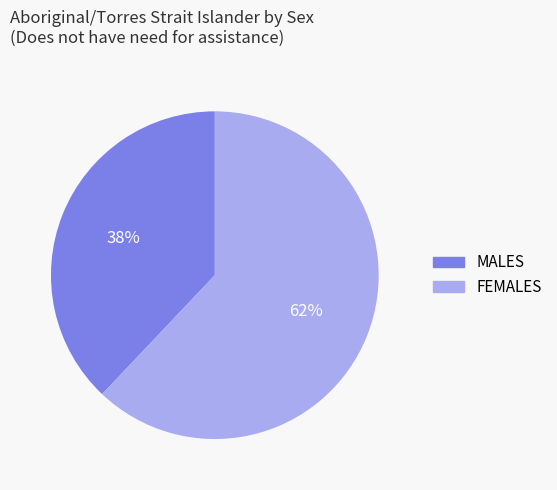

To the nearest percent, what is the combined percentage of FEMALES and MALES?

100%